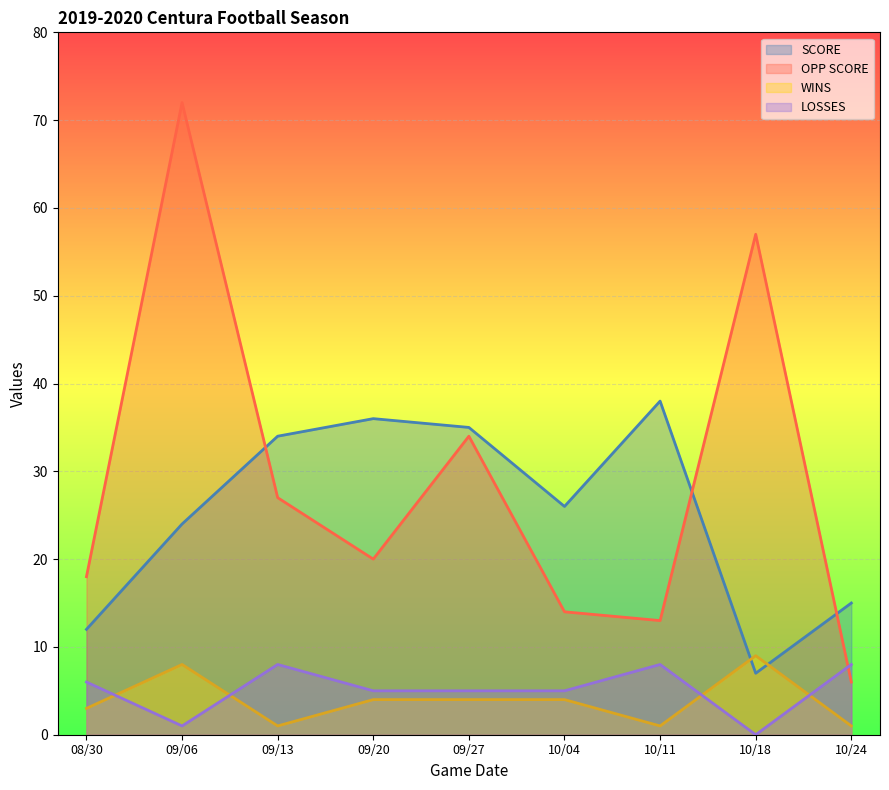

True or false: OPP SCORE has a value of 6 at 10/11.

False